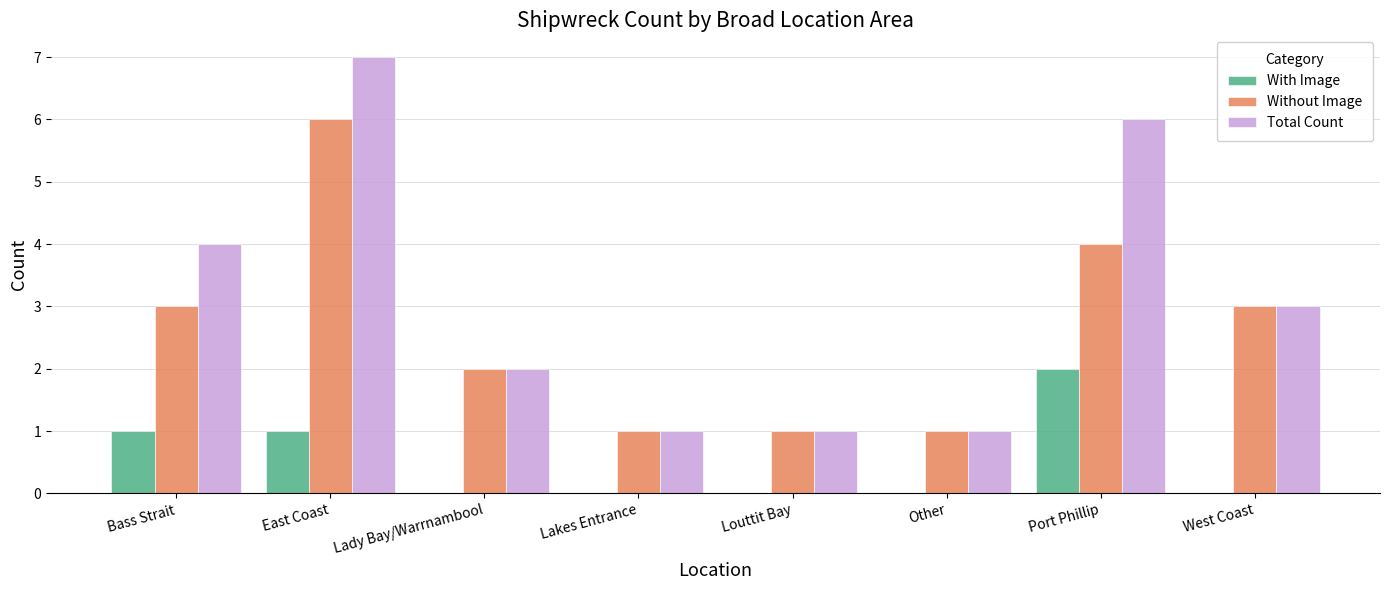

How many categories are shown in the chart?

8